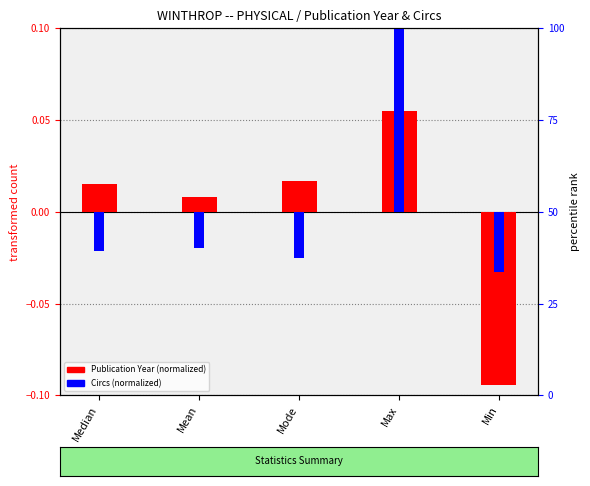

How many data points does each series have?

5